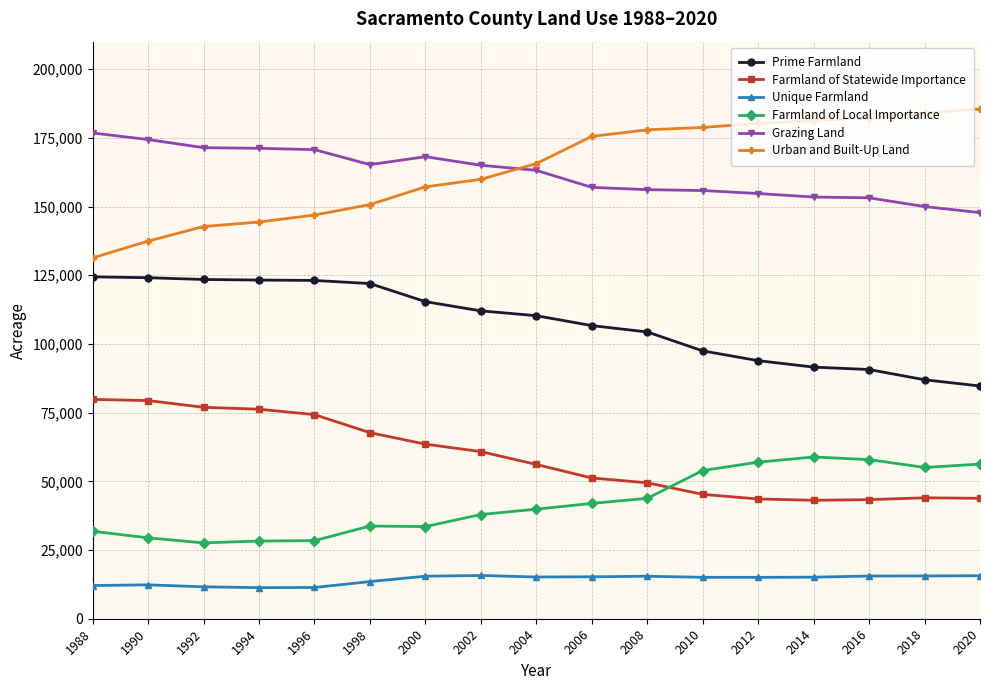

What is the spread (max minus min) of values at 2004?

150443